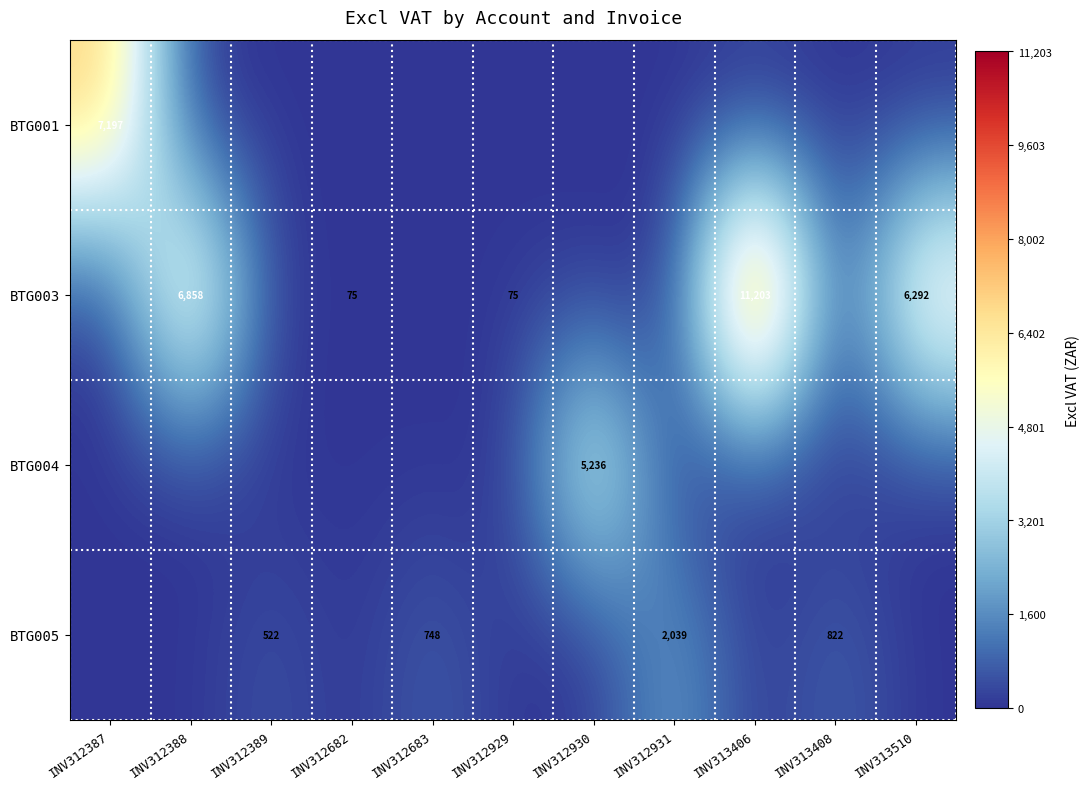

The value of BTG003 at INV312929 is 119. True or false?

False